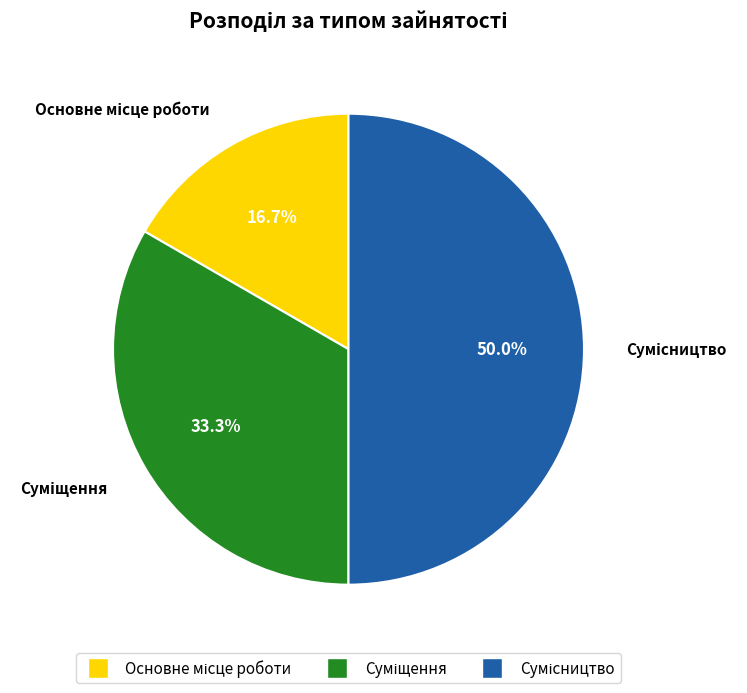

Is there any slice that represents more than half of the pie?

No